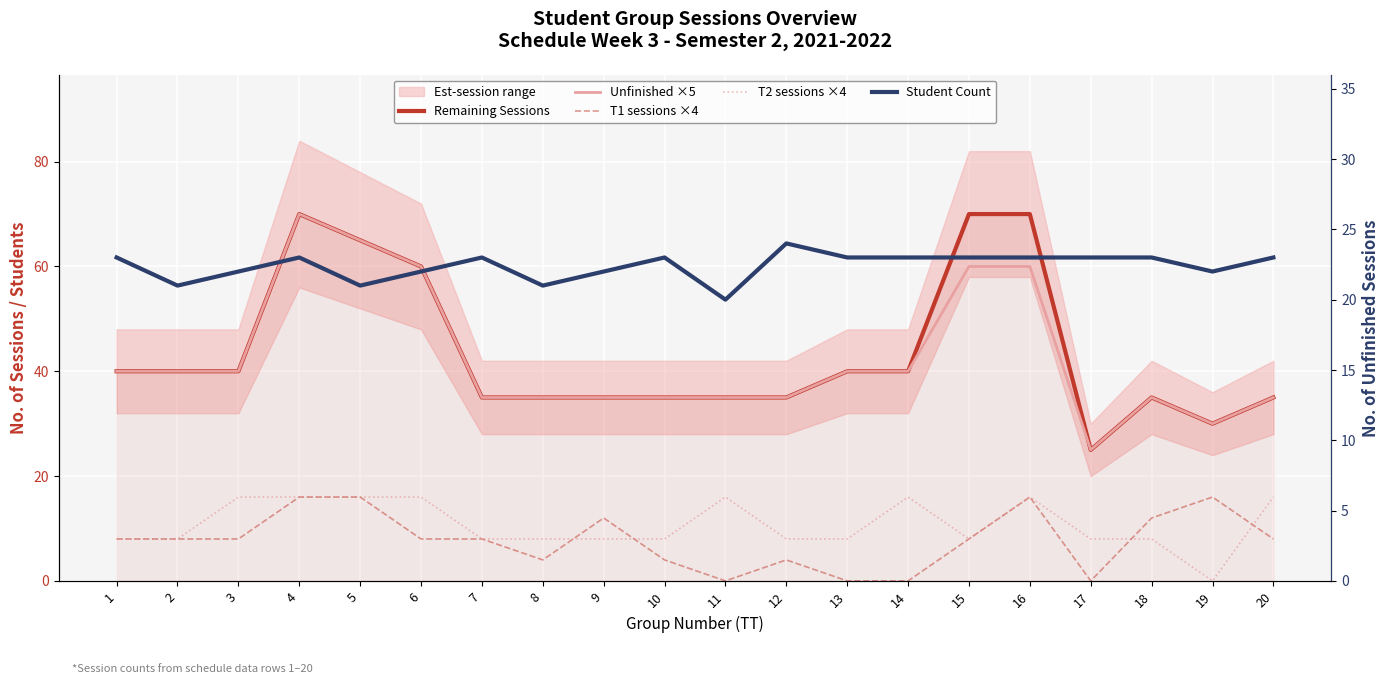

The T1 sessions ×4 series shows 8 at 7. True or false?

True